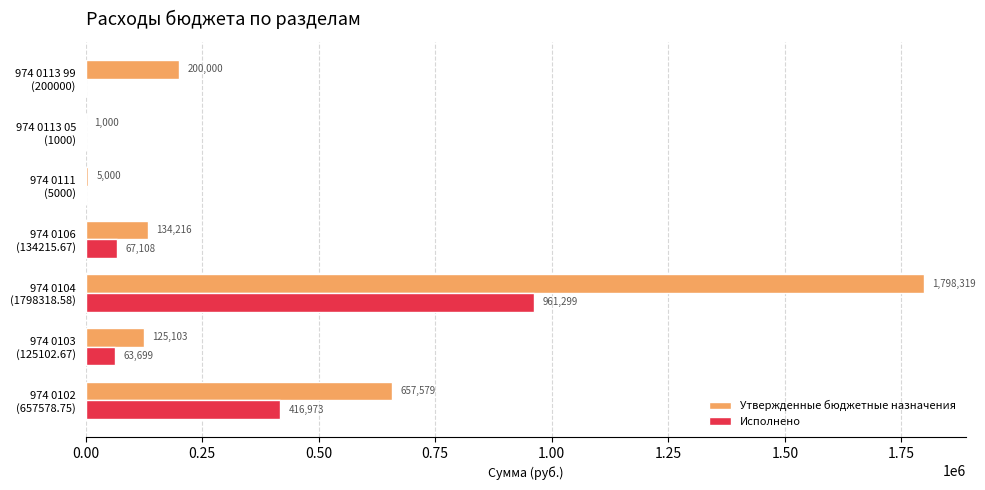

Which series has the largest total across all categories?

Утвержденные бюджетные назначения